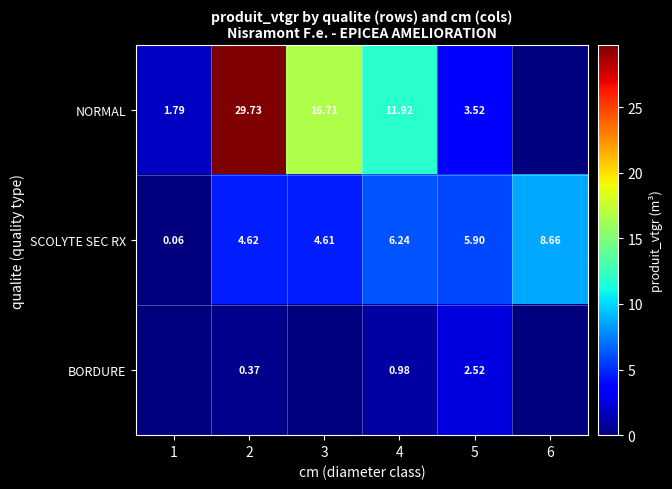

Is the value of NORMAL at 2 greater than the value of SCOLYTE SEC RX at 2?

Yes